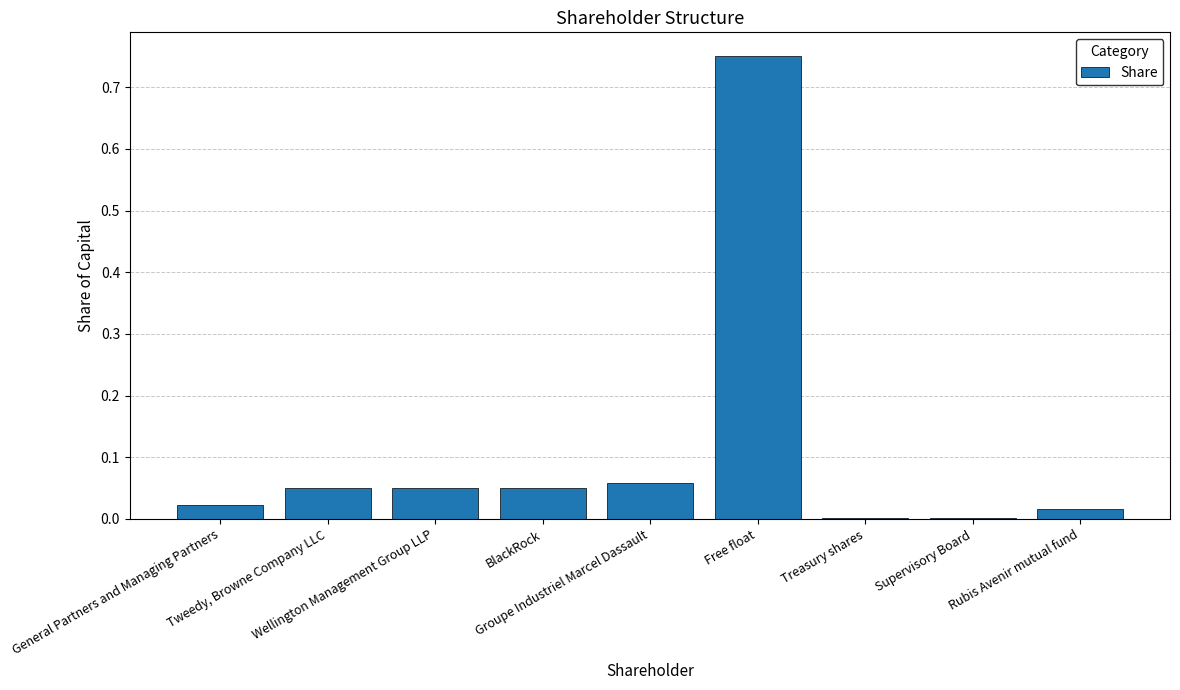

Reading left to right, what are all the values shown in this chart?

0.0	0.1	0.1	0.1	0.1	0.8	0.0	0.0	0.0